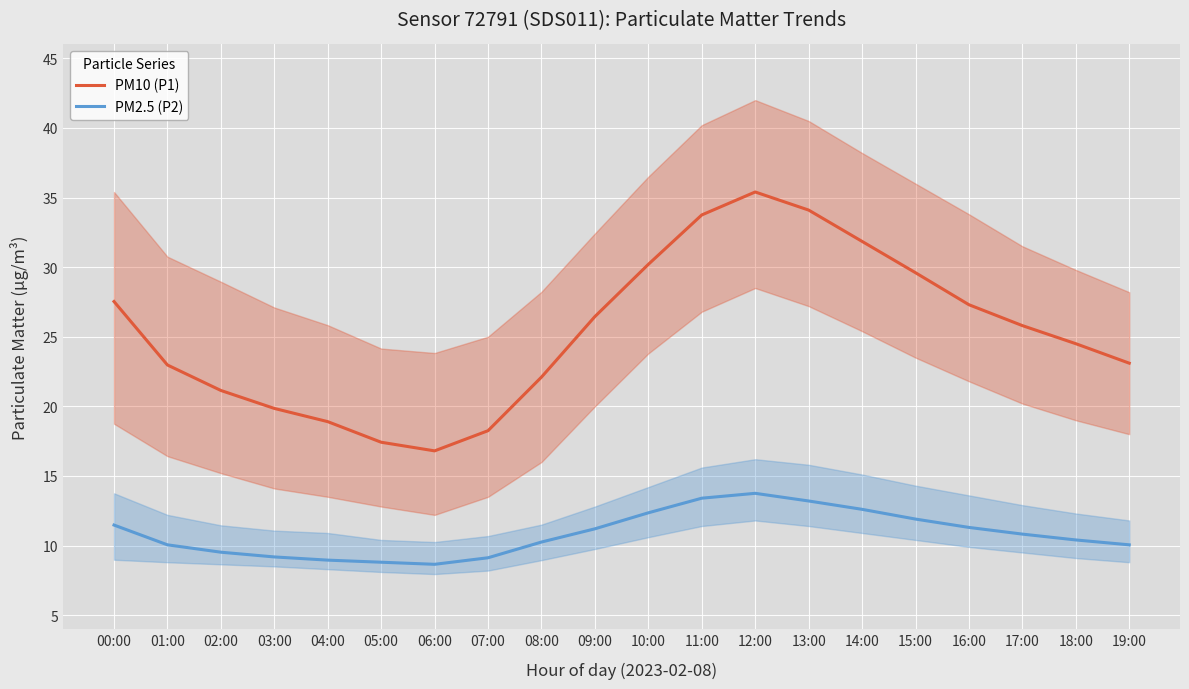

Which category has the lowest value in the PM2.5 (P2) series?

06:00